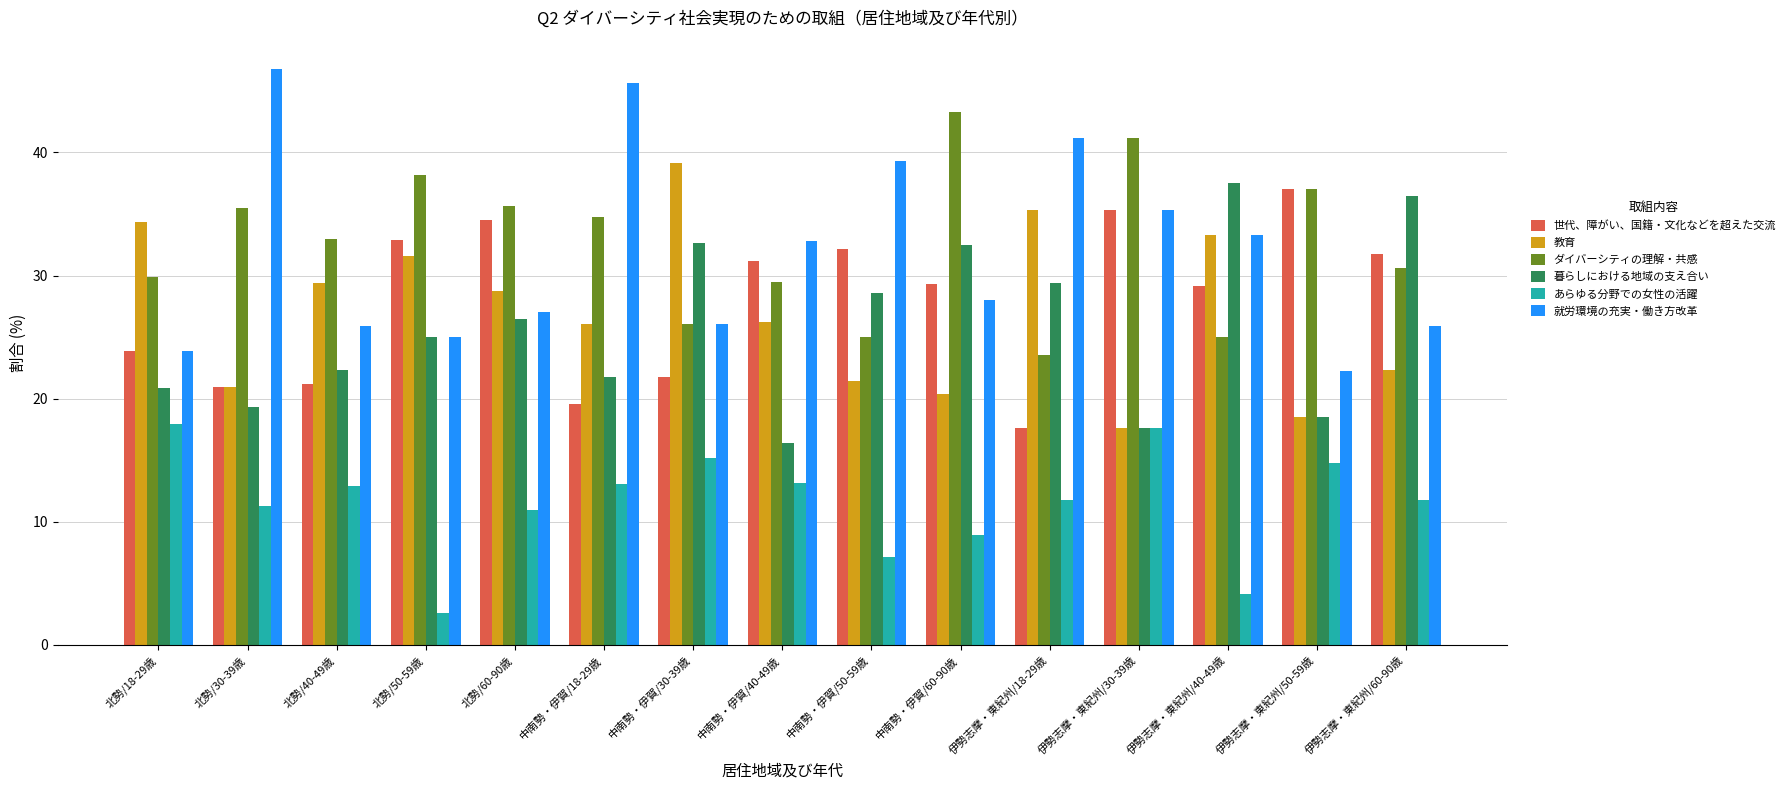

True or false: ダイバーシティの理解・共感 has a value of 40.0 at 中南勢・伊賀/40-49歳.

False